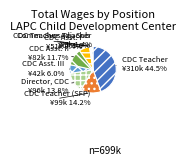

Do CDC Teacher Adj. Sub and CDC Asst. III together represent more than half of the pie?

No